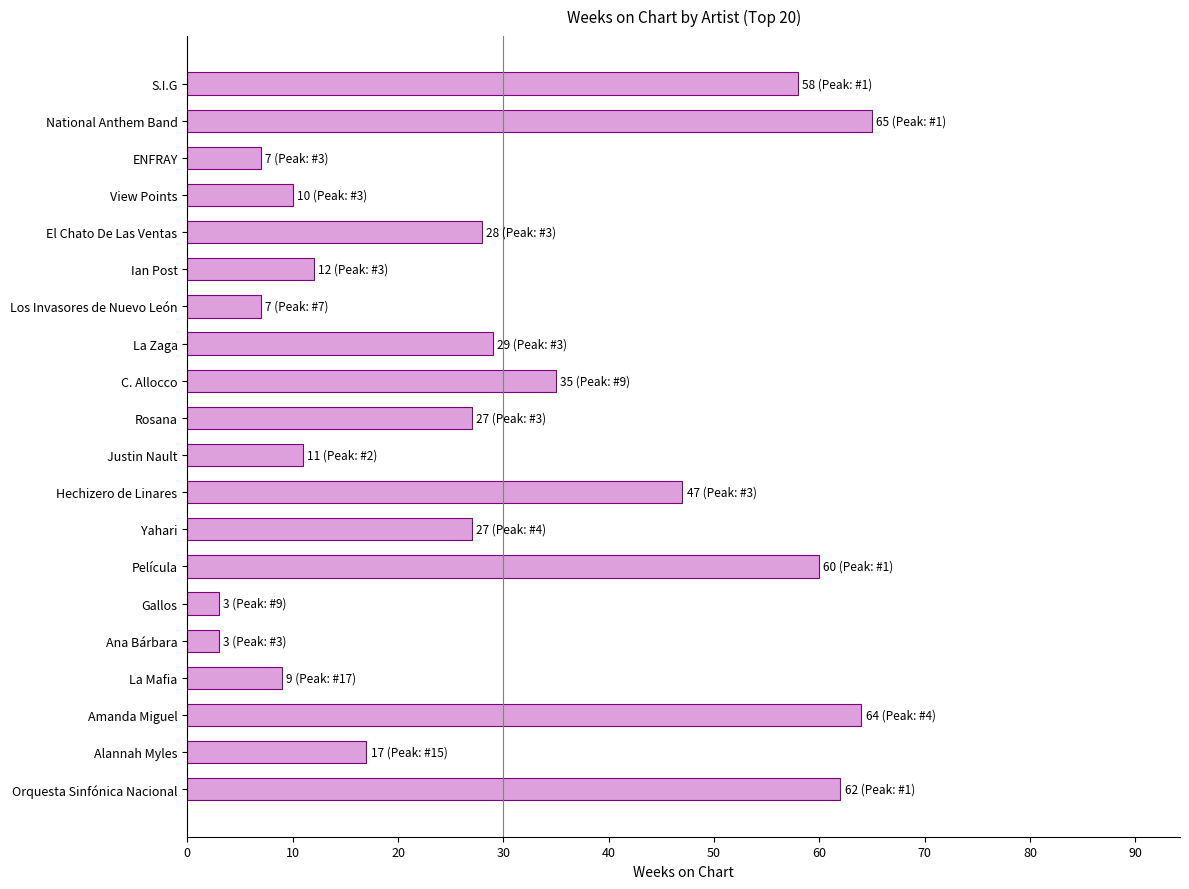

What value does the data have at Amanda Miguel?

64